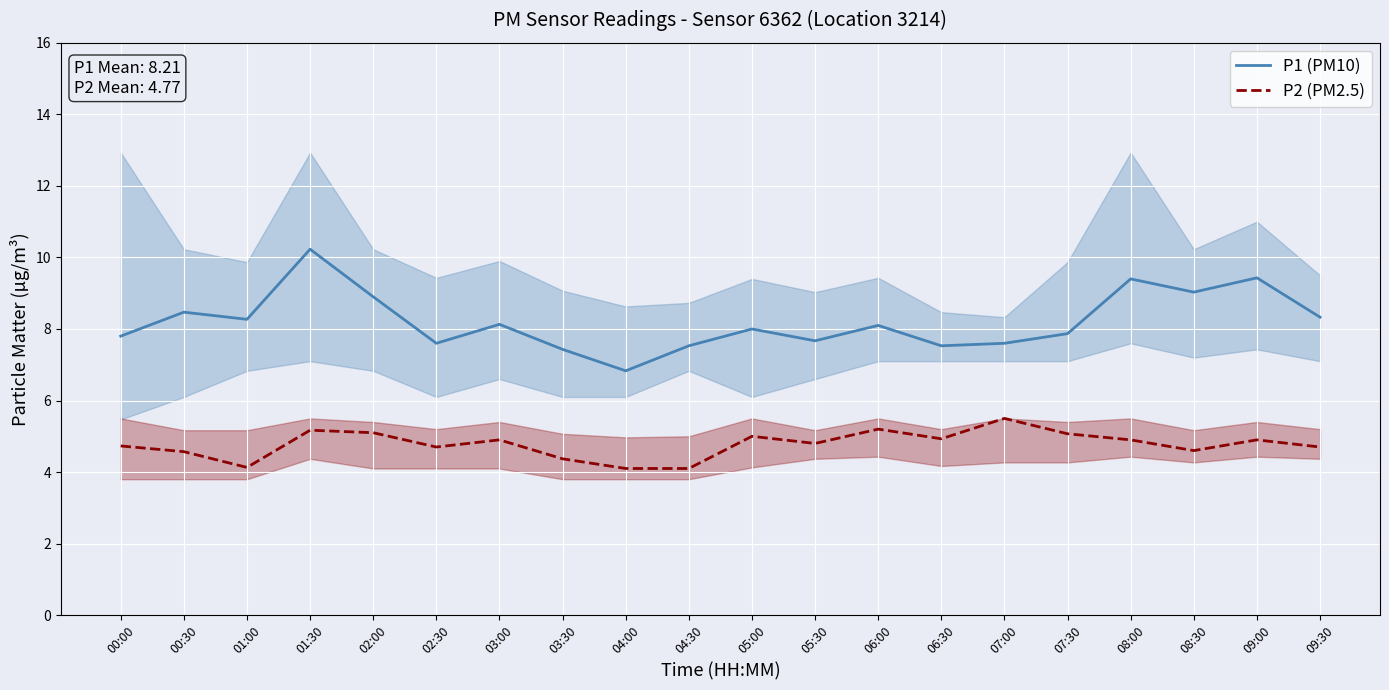

Rank the series at 05:00 from lowest to highest value.

P2 (PM2.5), P1 (PM10)